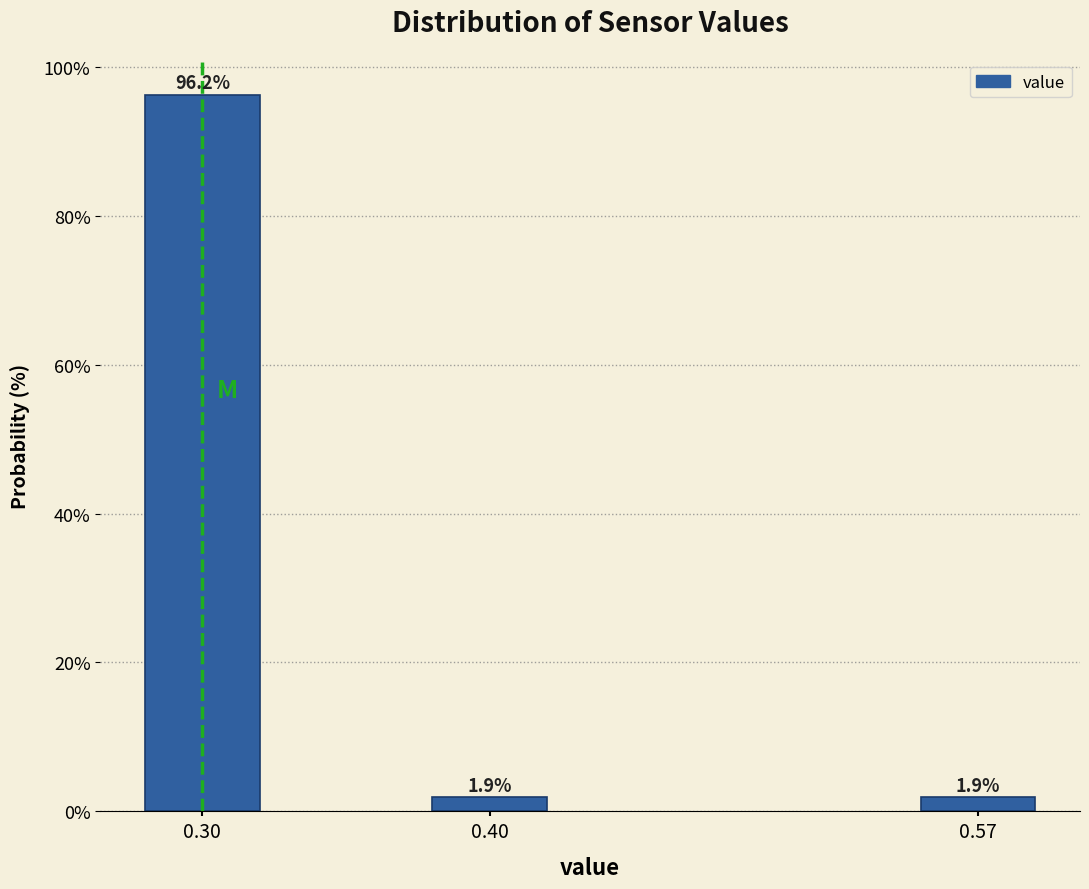

What is the value of the 2nd bar from the left?

1.9